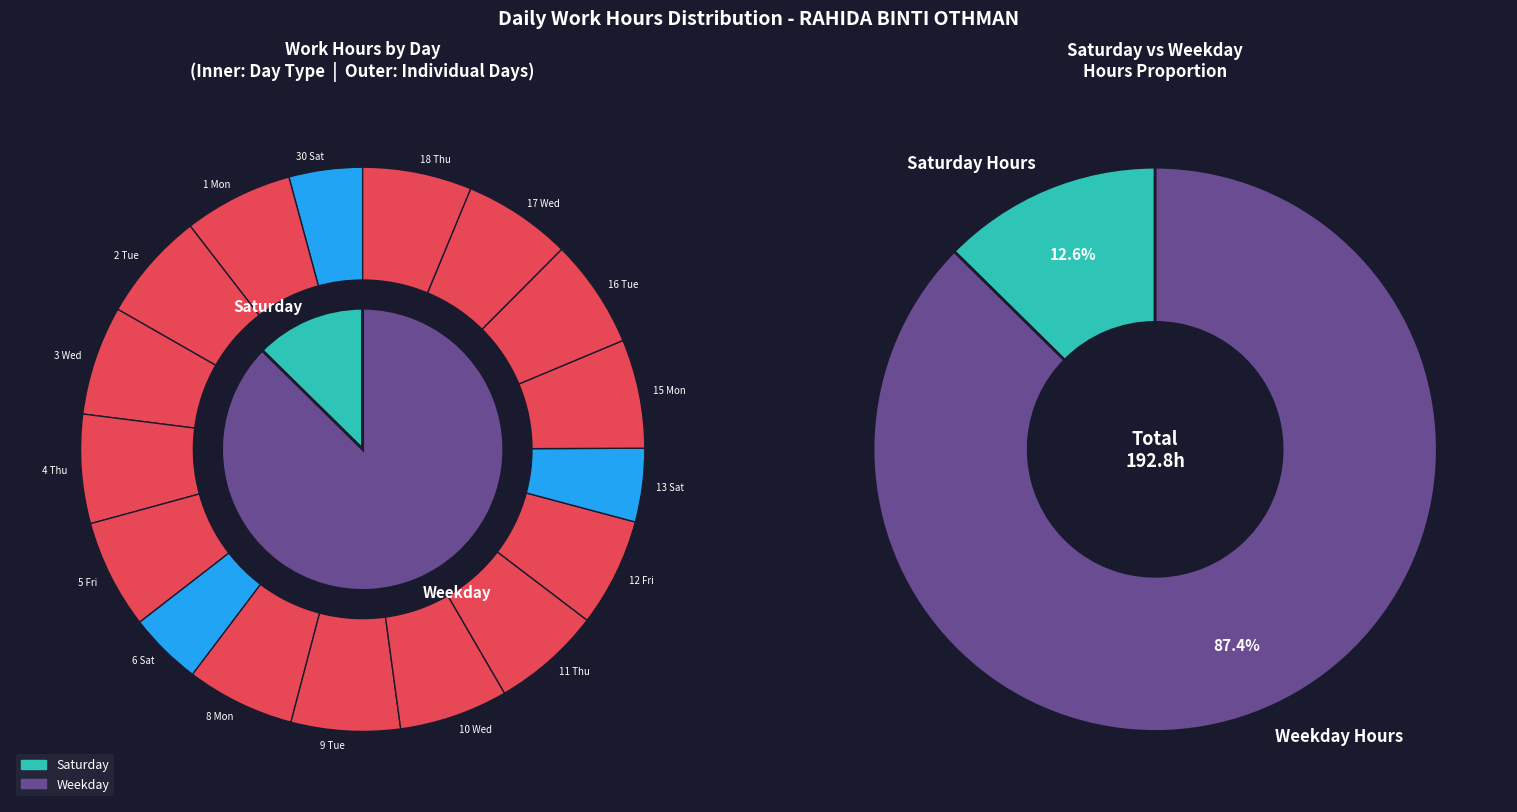

How many segments does this pie chart have?

17